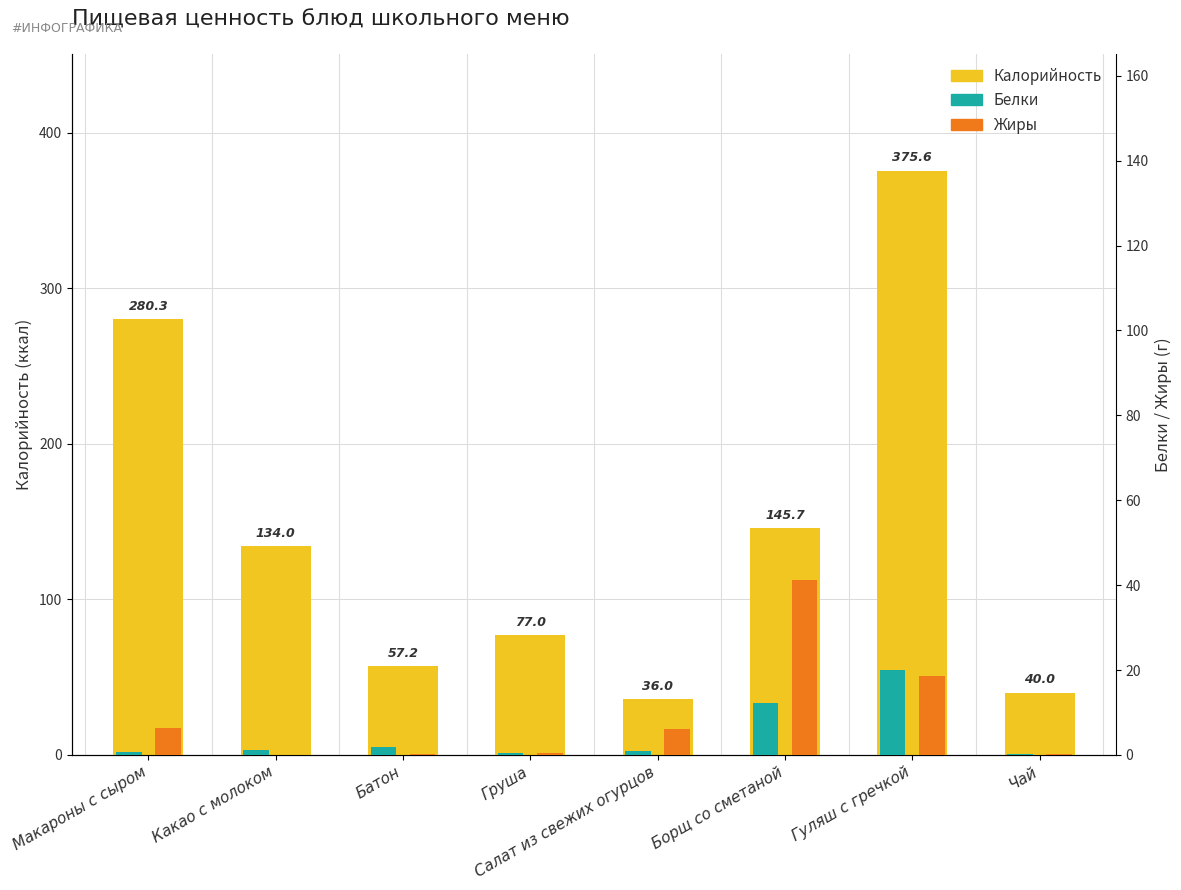

Which has a higher value, Груша or Какао с молоком?

Какао с молоком